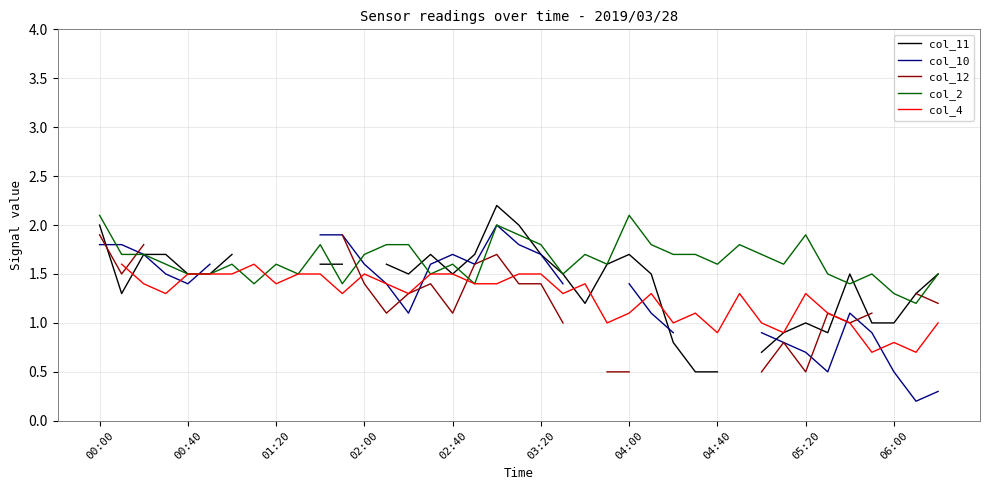

Where is col_2 nearest to the value 1?

37